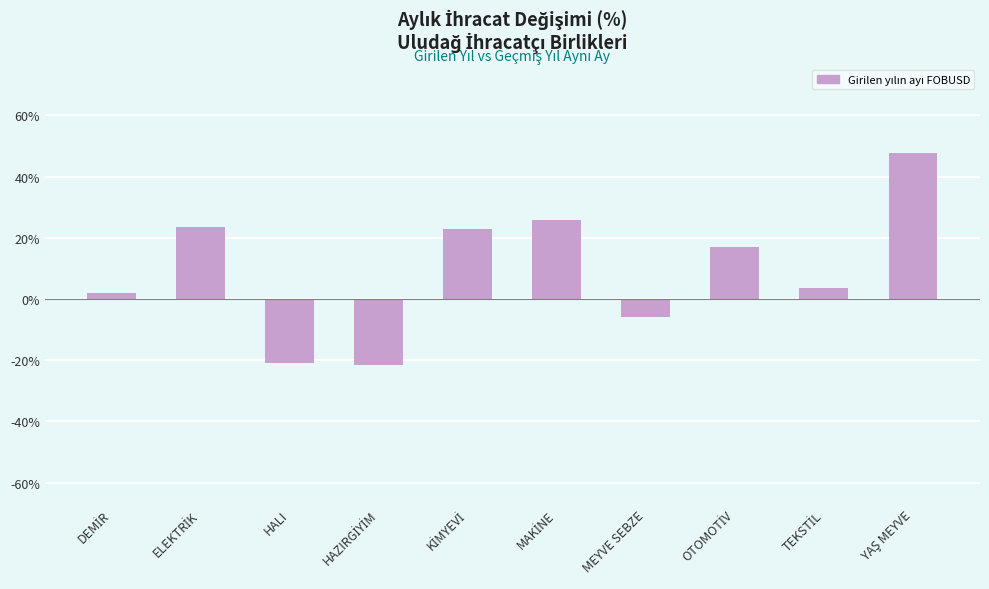

What is the difference between the maximum and minimum values?

69.3